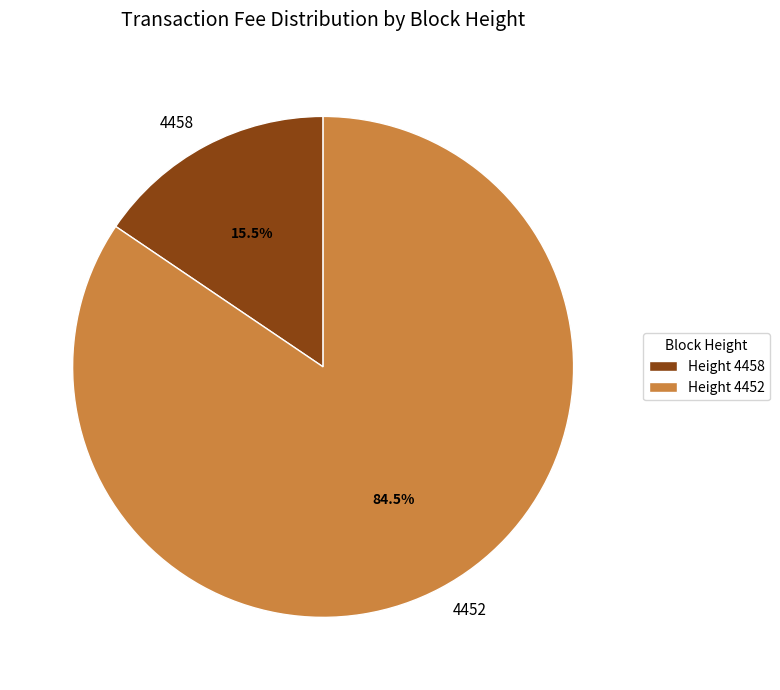

Between 4452 and 4458, which is larger?

4452